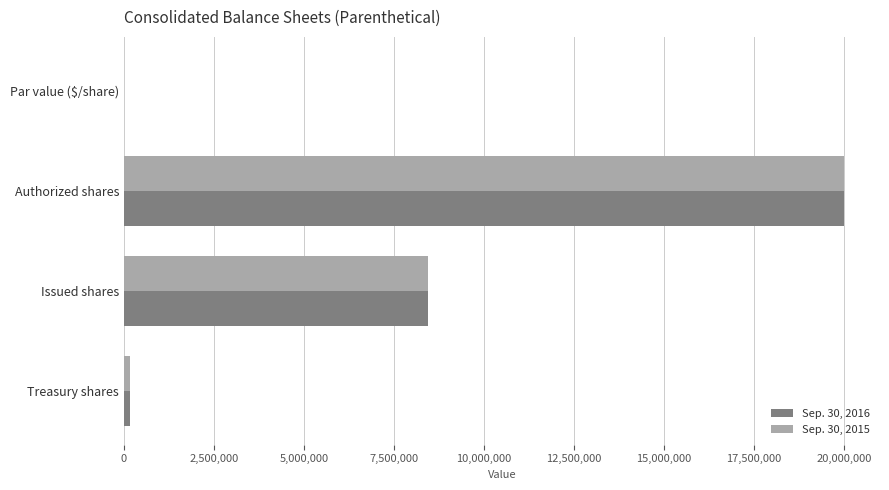

At which category is the sum across all series the highest?

Authorized shares